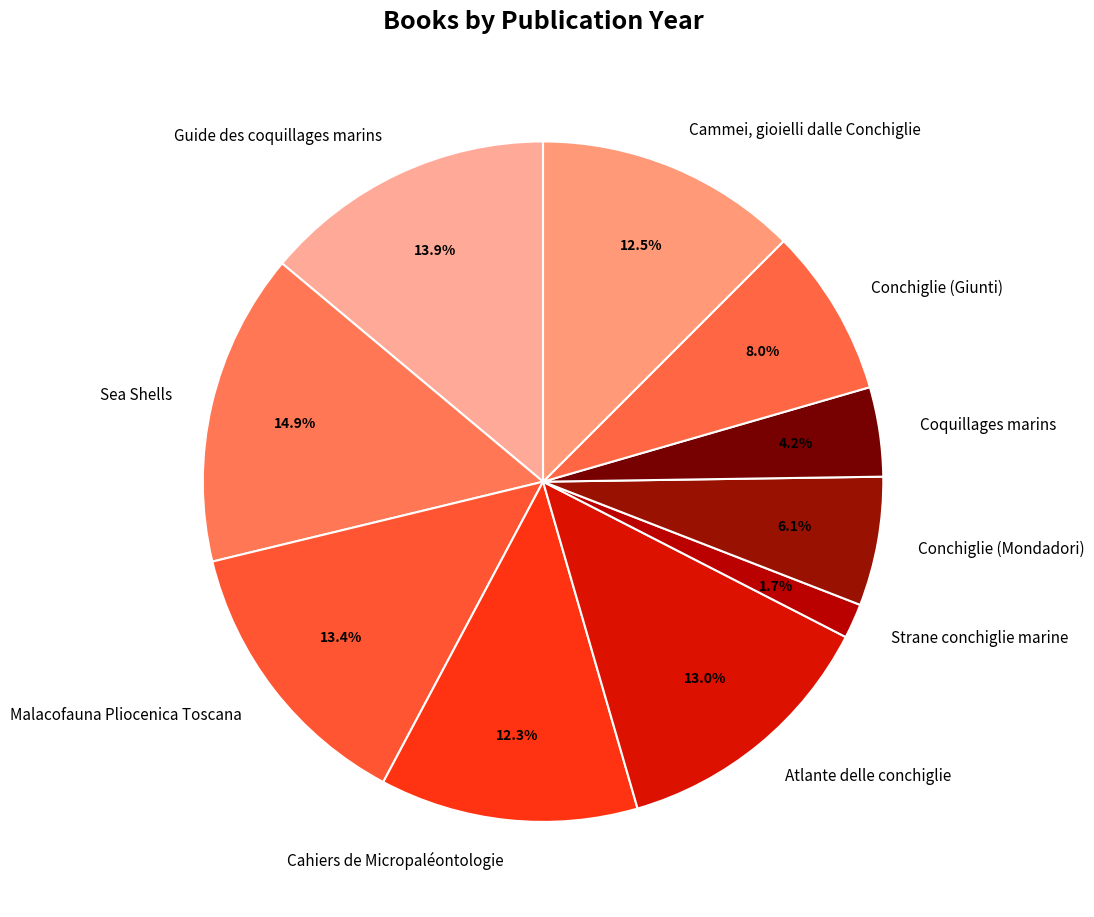

What percentage is NOT represented by Malacofauna Pliocenica Toscana?

86.6%